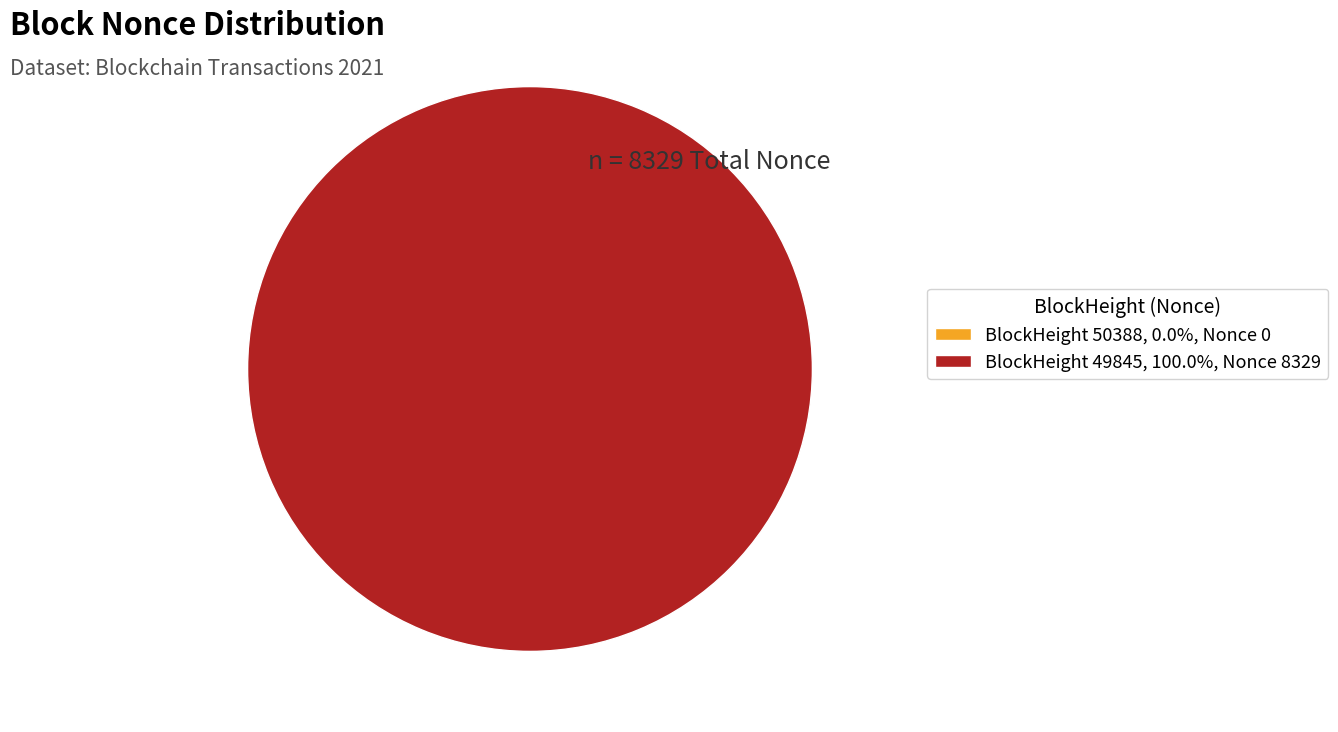

What is the change in value from 50388 to 49845?

+8329